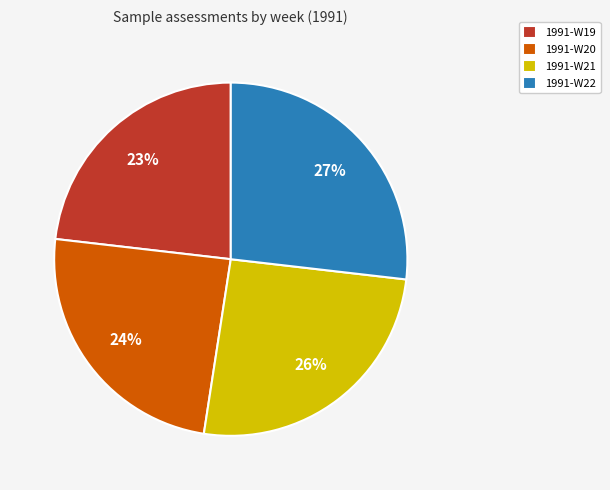

The 1991-W20 slice represents 24% of the pie. True or false?

True